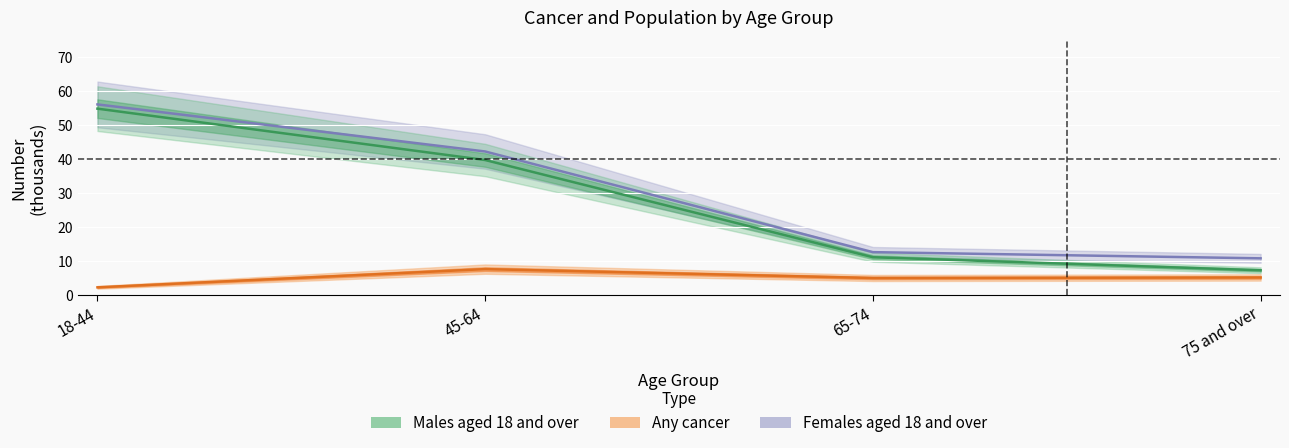

Which series has the widest spread of values?

Males aged 18 and over